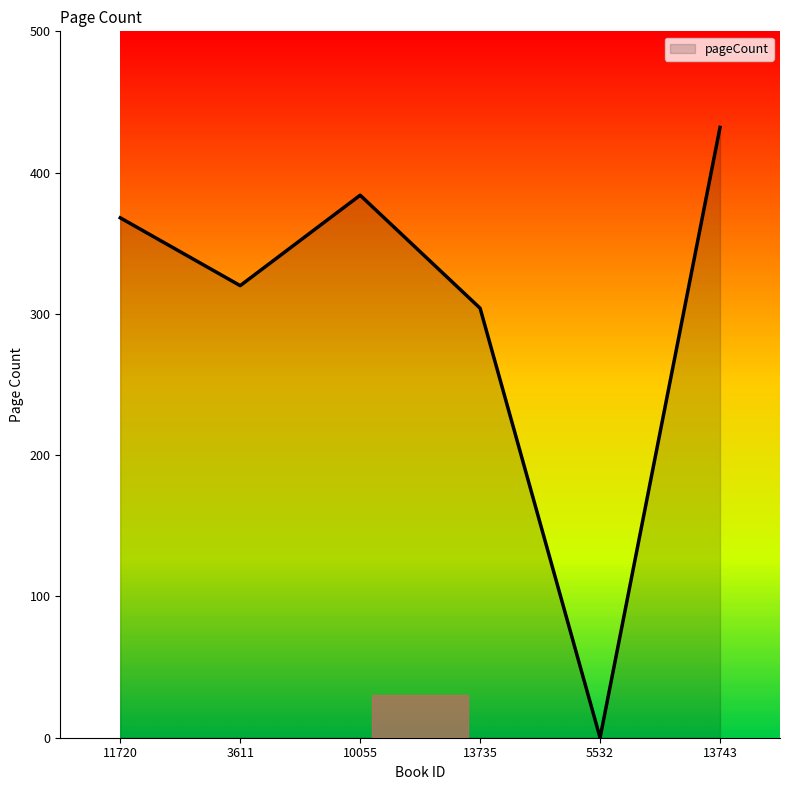

At which label is the value closest to 216?

13735